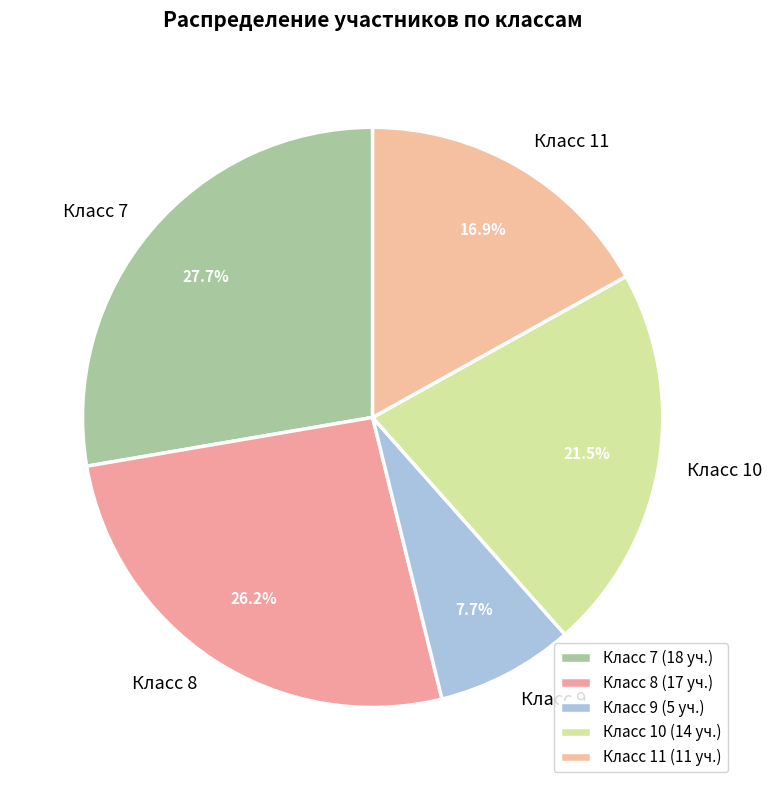

Approximately how many times larger is the value at Класс 9 compared to Класс 8?

0.3